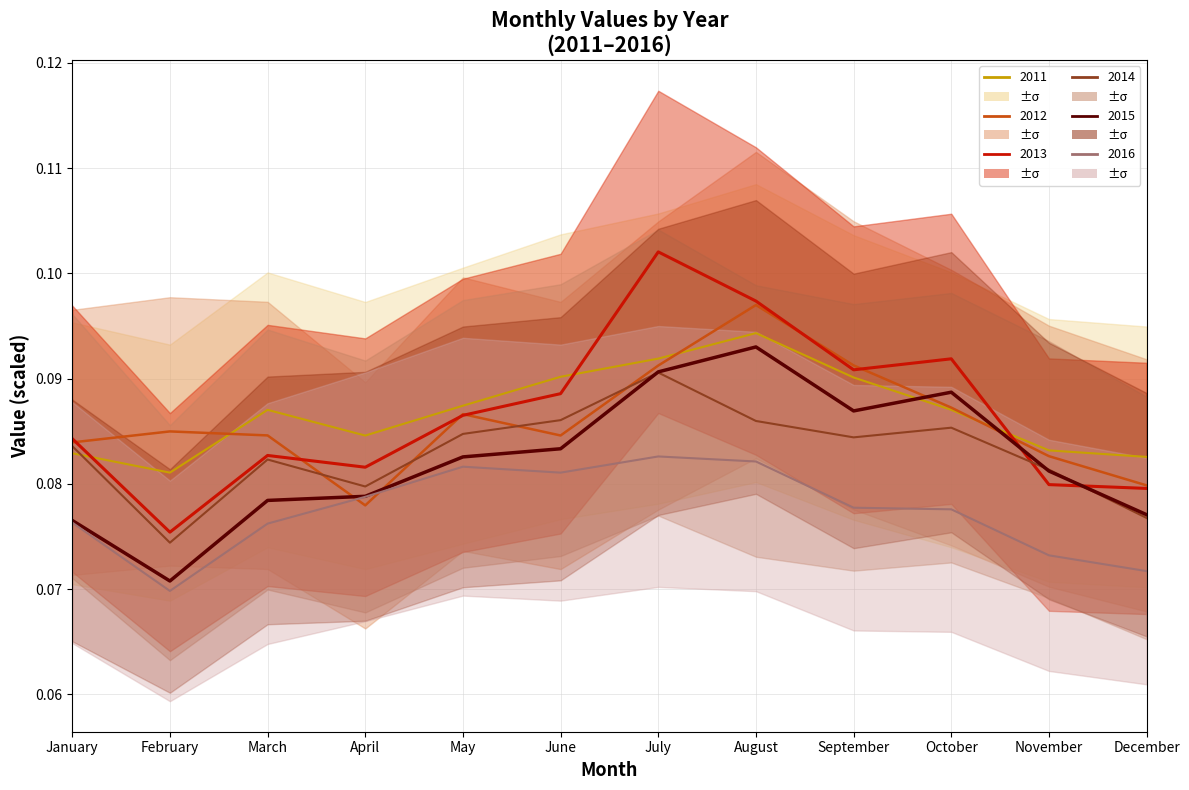

Reading left to right, what are all the values shown in this chart?

2011: 0.1	0.1	0.1	0.1	0.1	0.1	0.1	0.1	0.1	0.1	0.1	0.1
2012: 0.1	0.1	0.1	0.1	0.1	0.1	0.1	0.1	0.1	0.1	0.1	0.1
2013: 0.1	0.1	0.1	0.1	0.1	0.1	0.1	0.1	0.1	0.1	0.1	0.1
2014: 0.1	0.1	0.1	0.1	0.1	0.1	0.1	0.1	0.1	0.1	0.1	0.1
2015: 0.1	0.1	0.1	0.1	0.1	0.1	0.1	0.1	0.1	0.1	0.1	0.1
2016: 0.1	0.1	0.1	0.1	0.1	0.1	0.1	0.1	0.1	0.1	0.1	0.1